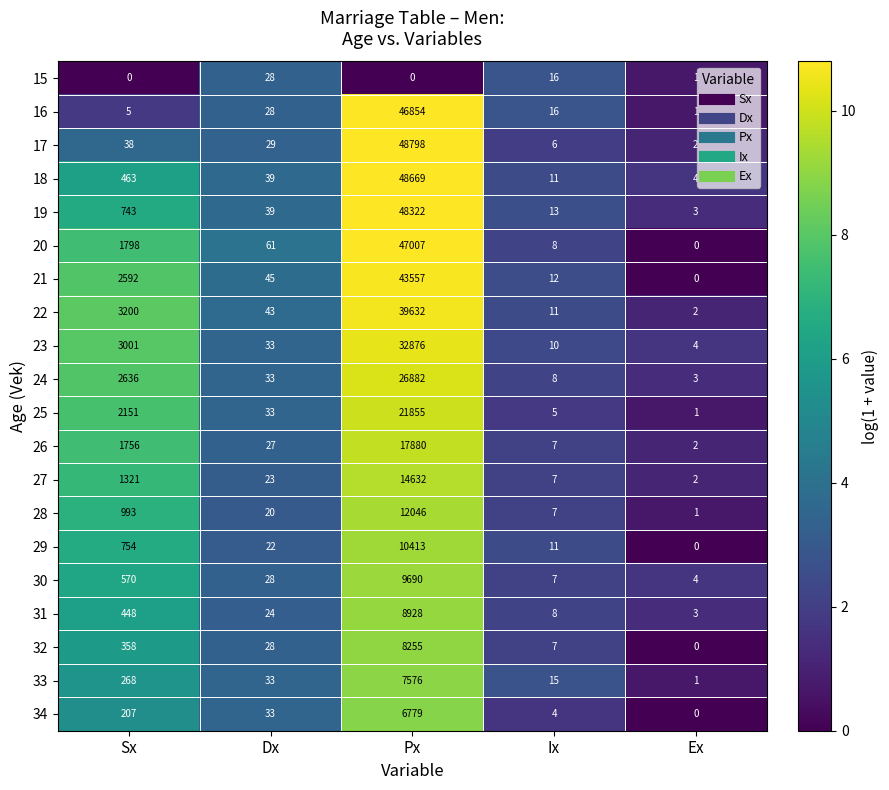

Which series has the widest spread of values?

17